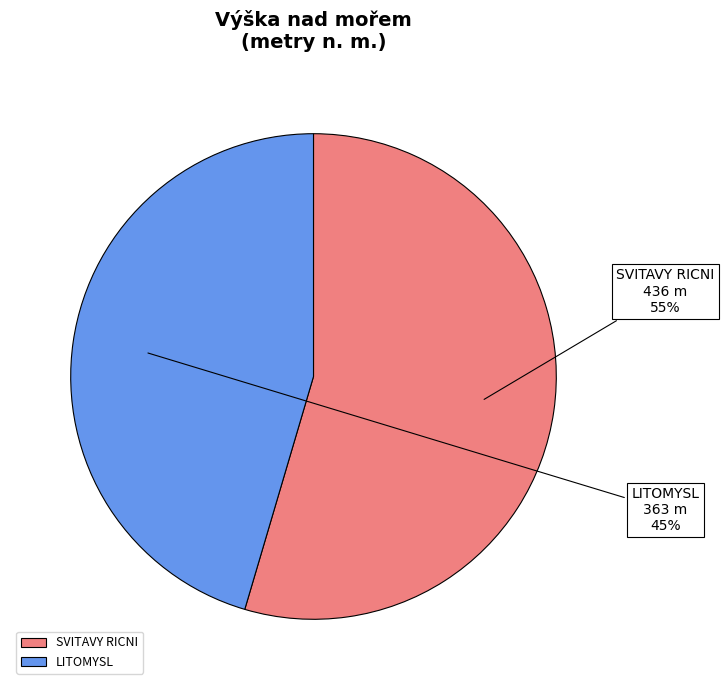

Which slice is the smallest?

LITOMYSL